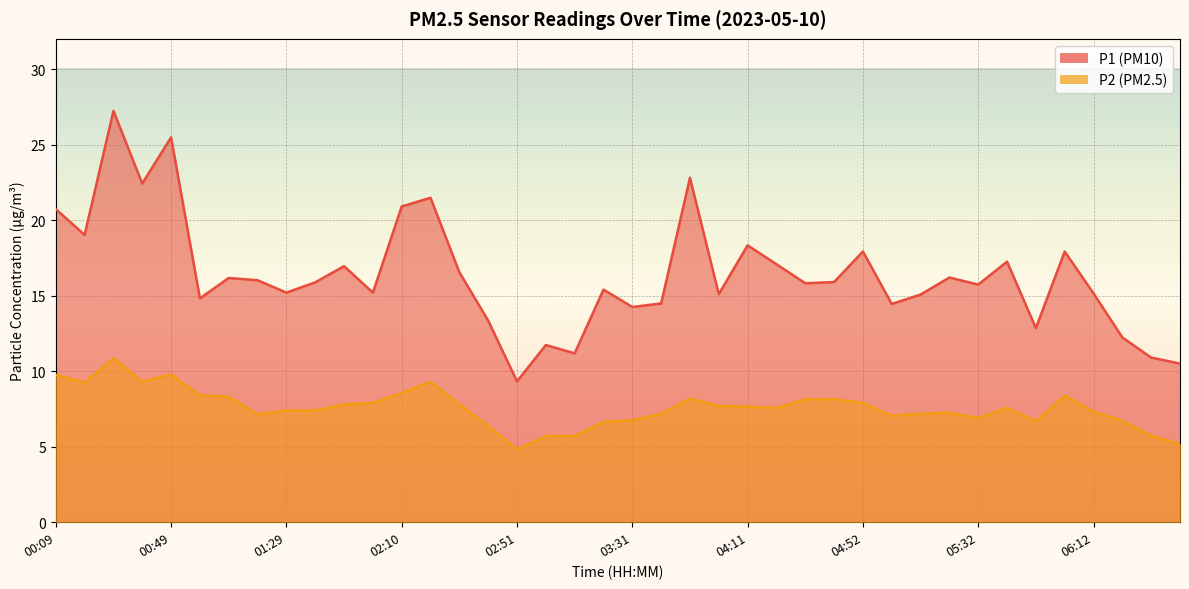

Is it true that P1 equals 28.8 at 04:21?

False